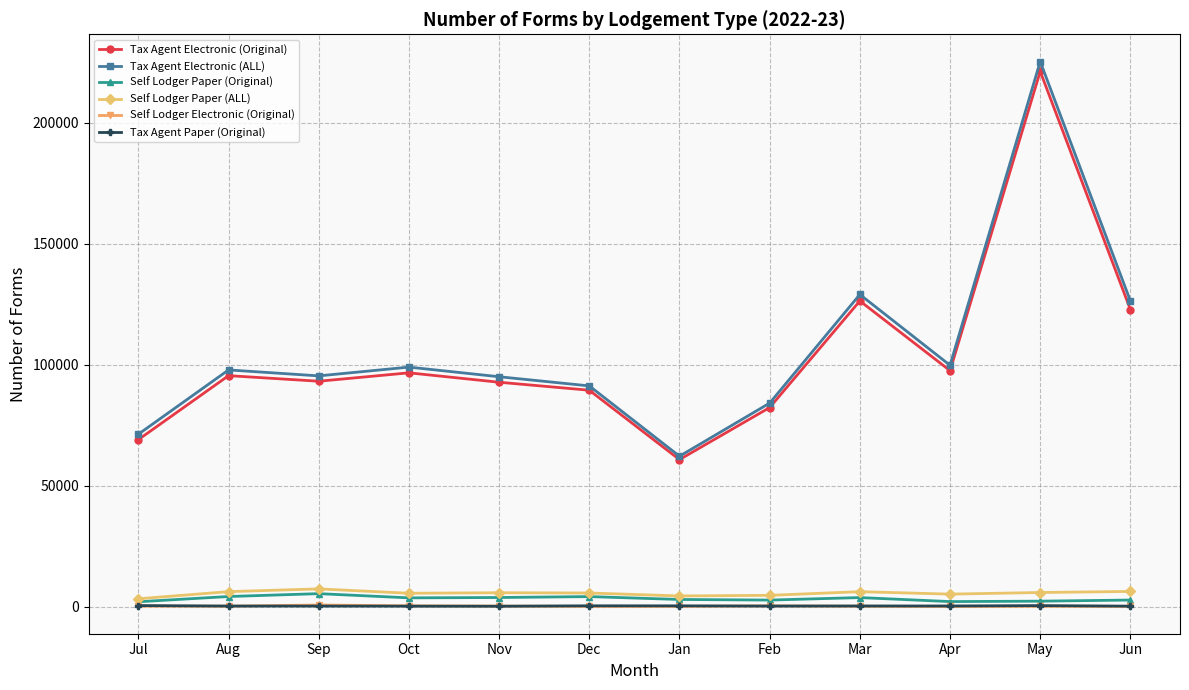

True or false: Tax Agent Electronic (ALL) has more than 1 interior local peaks.

True